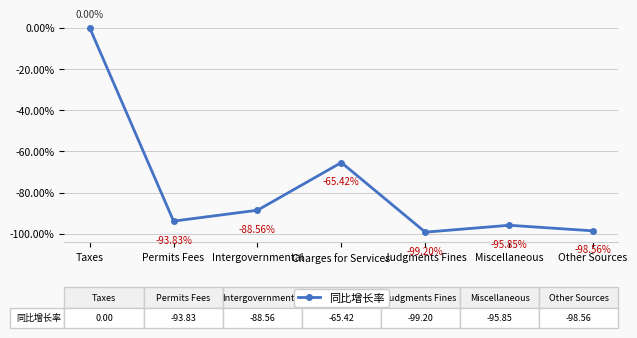

Reading left to right, transcribe all the data shown in this chart.

Taxes=0.0	Permits Fees=-93.8	Intergovernmental=-88.6	Charges for Services=-65.4	Judgments Fines=-99.2	Miscellaneous=-95.8	Other Sources=-98.6